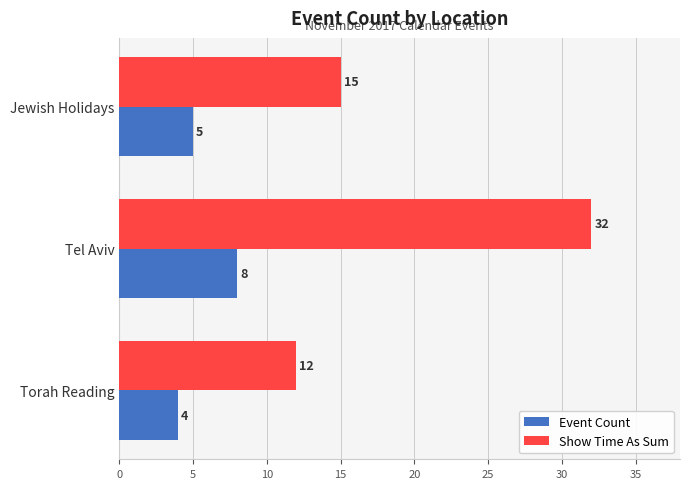

At which category is the sum across all series the highest?

Tel Aviv